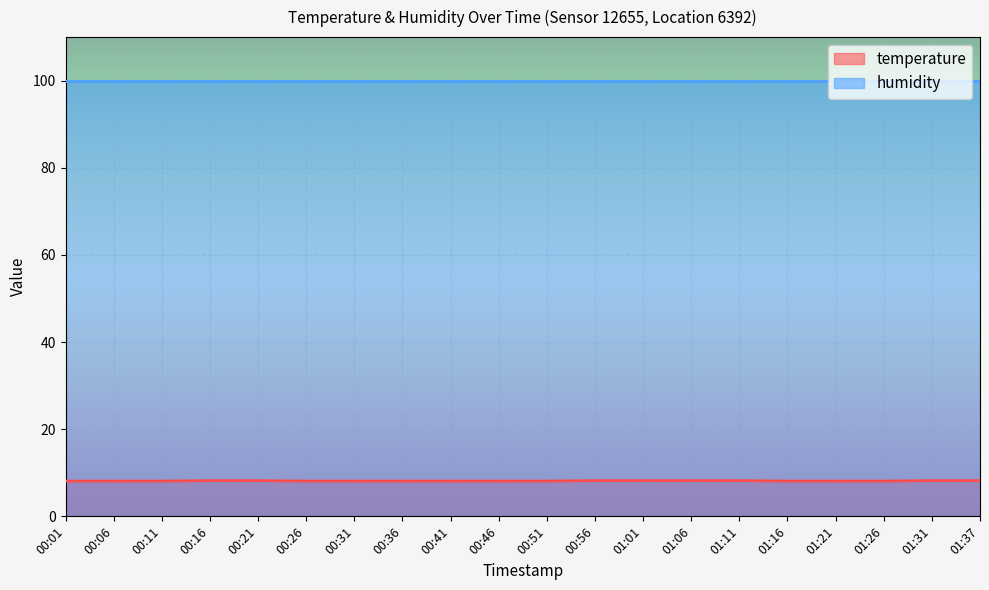

True or false: humidity and temperature cross at least once.

False